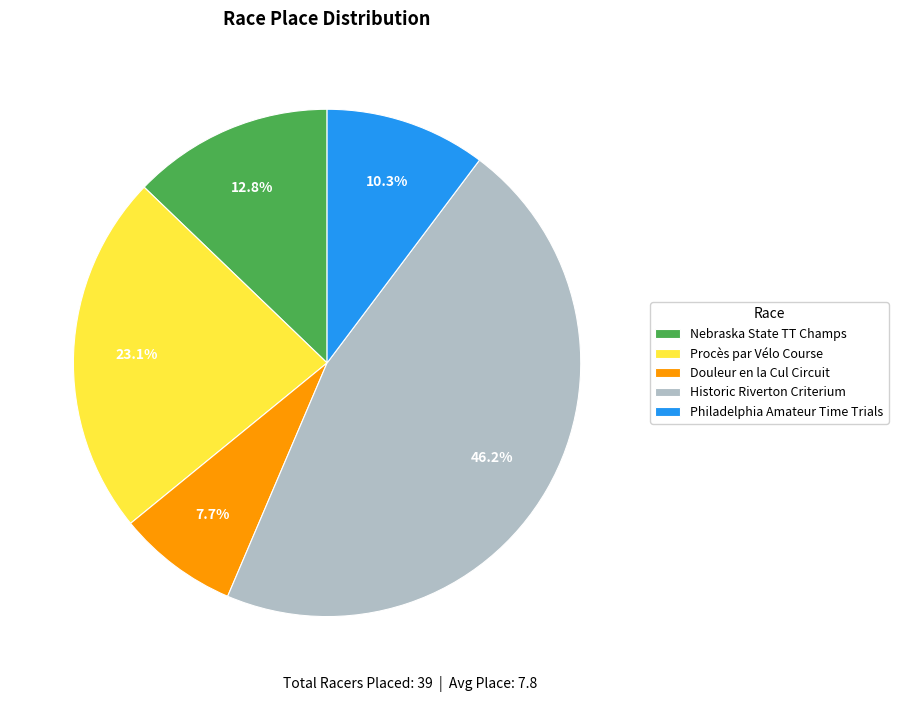

Do Historic Riverton Criterium and Philadelphia Amateur Time Trials together represent more than half of the pie?

Yes